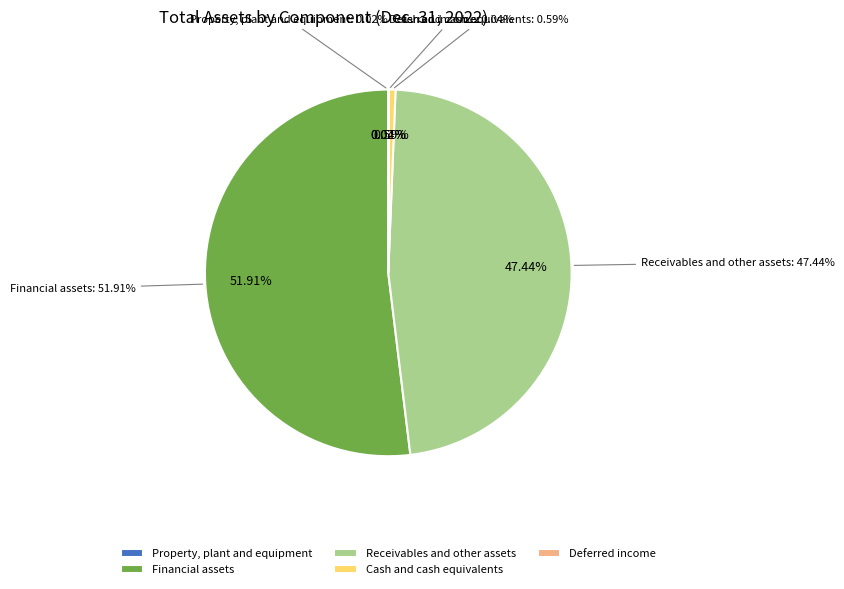

True or false: Financial assets accounts for 64% of the total.

False